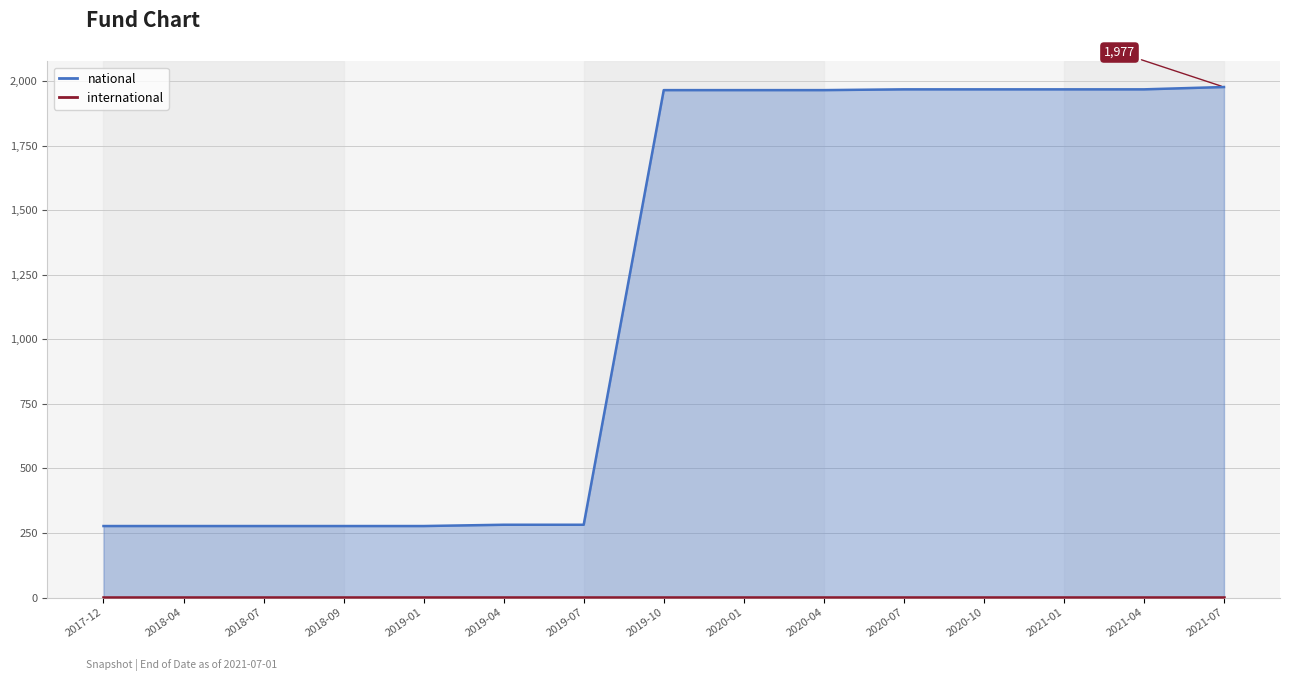

The value of national at 2020-10 is 1968. True or false?

True